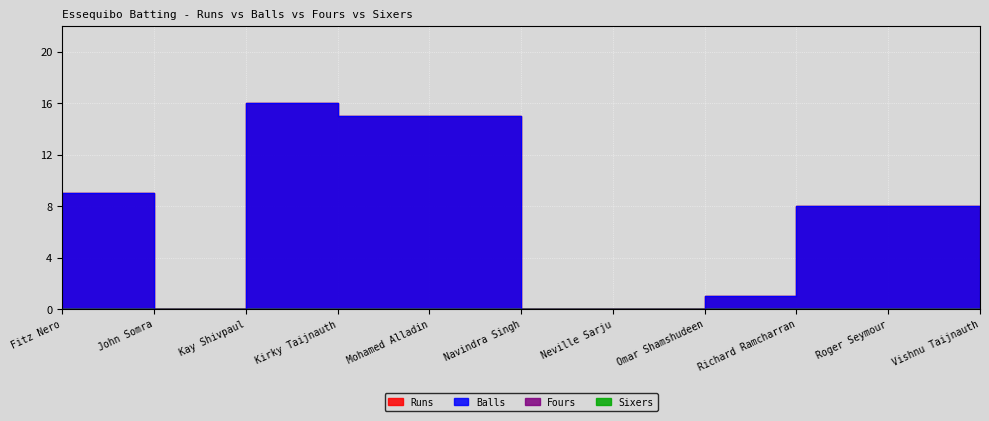

What is the difference between the second highest and second lowest values in the Balls series?

15